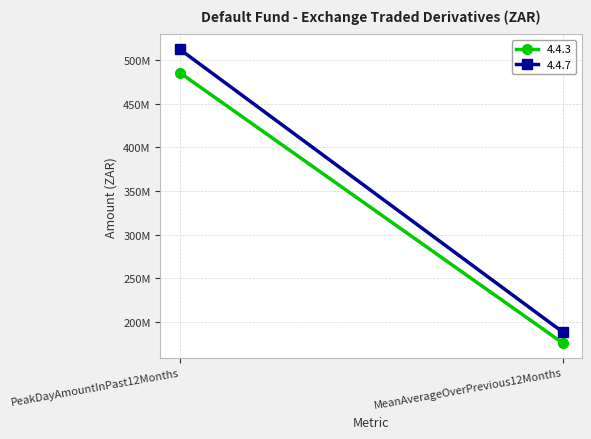

Is it true that 4.4.3 equals 175867531.7 at MeanAverageOverPrevious12Months?

True